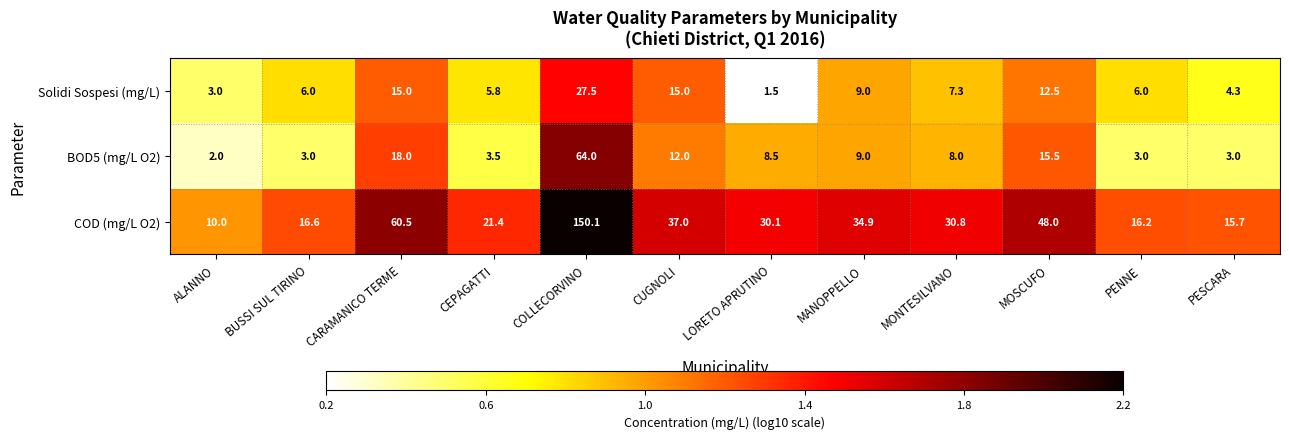

What value does the BOD5 (mg/L O2) series have at MONTESILVANO?

8.0